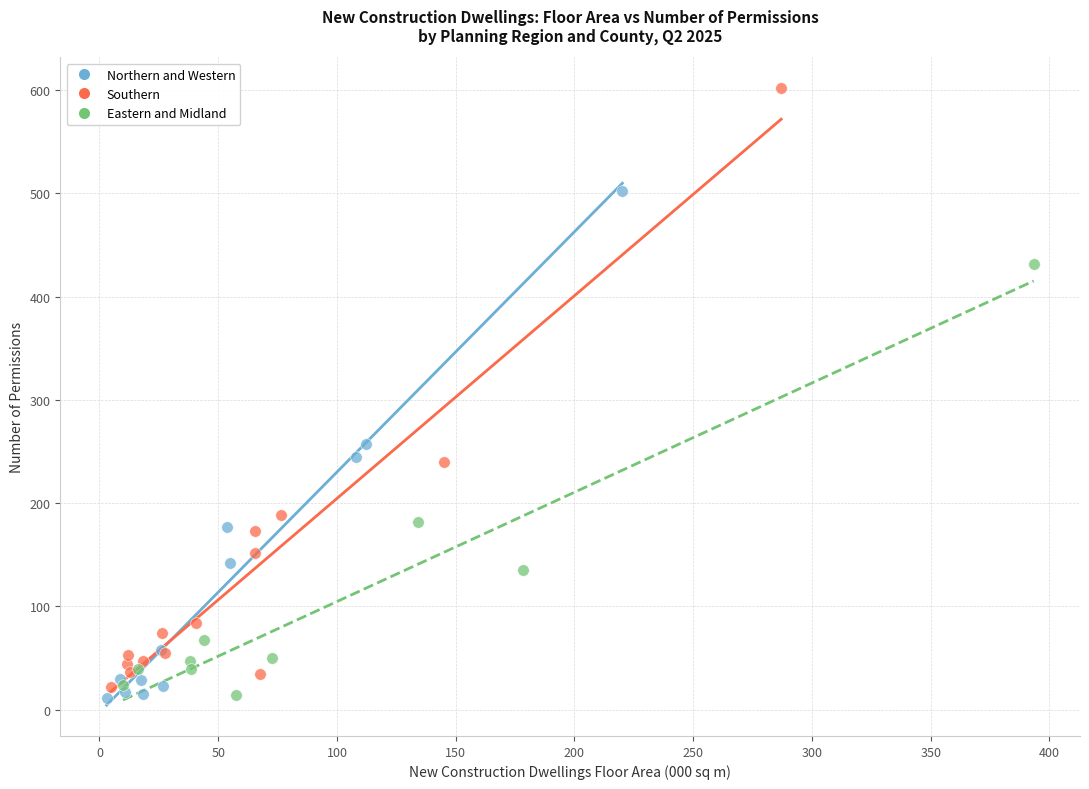

Which series has the widest spread of Y values?

Southern